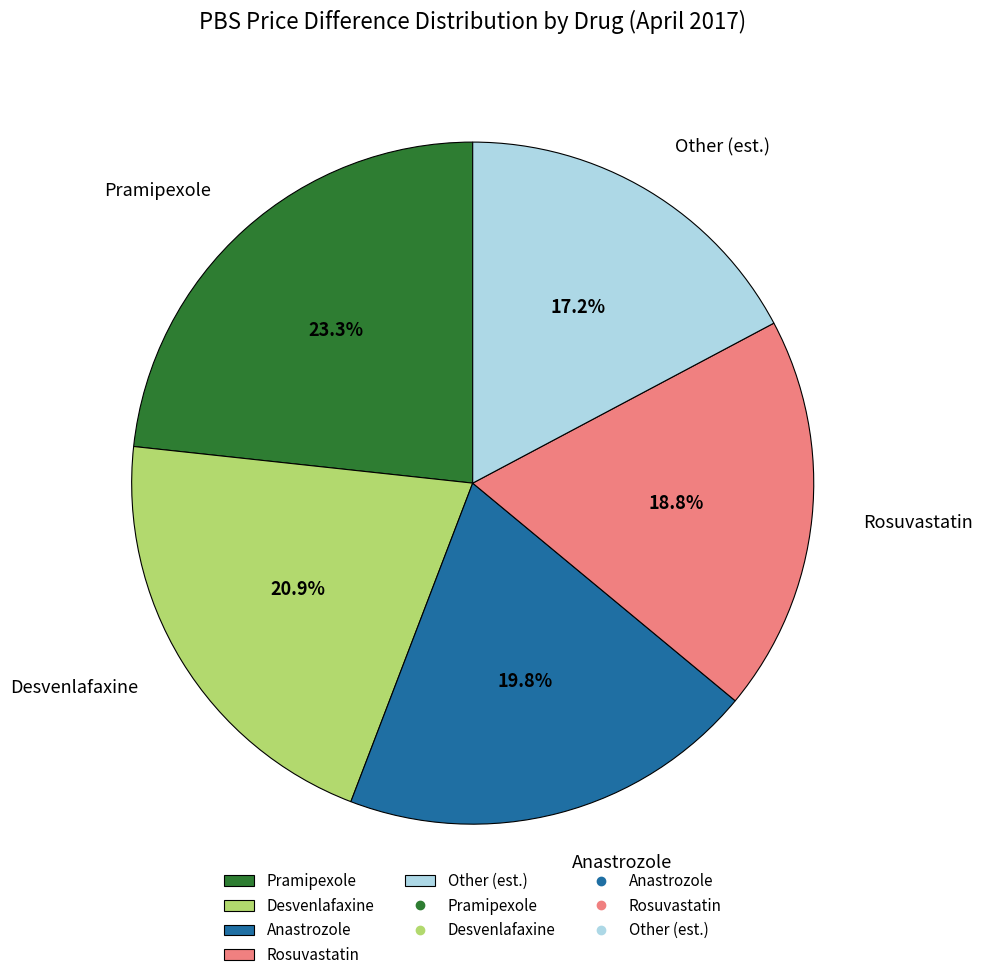

How many segments does this pie chart have?

5